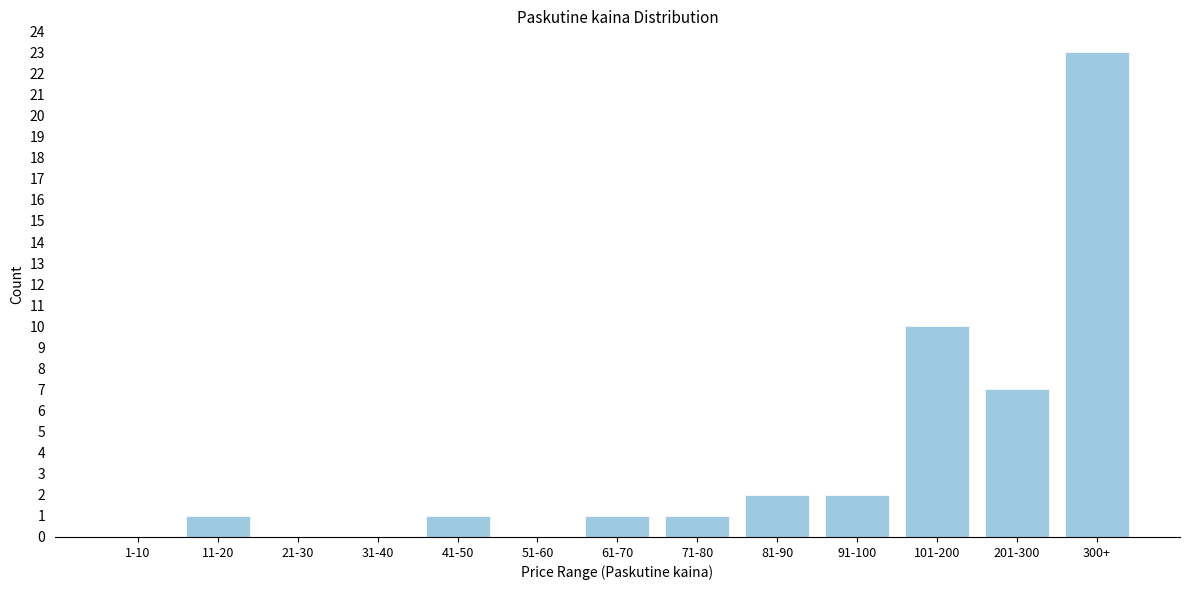

Reading left to right, transcribe all the data shown in this chart.

1-10=0	11-20=1	21-30=0	31-40=0	41-50=1	51-60=0	61-70=1	71-80=1	81-90=2	91-100=2	101-200=10	201-300=7	300+=23